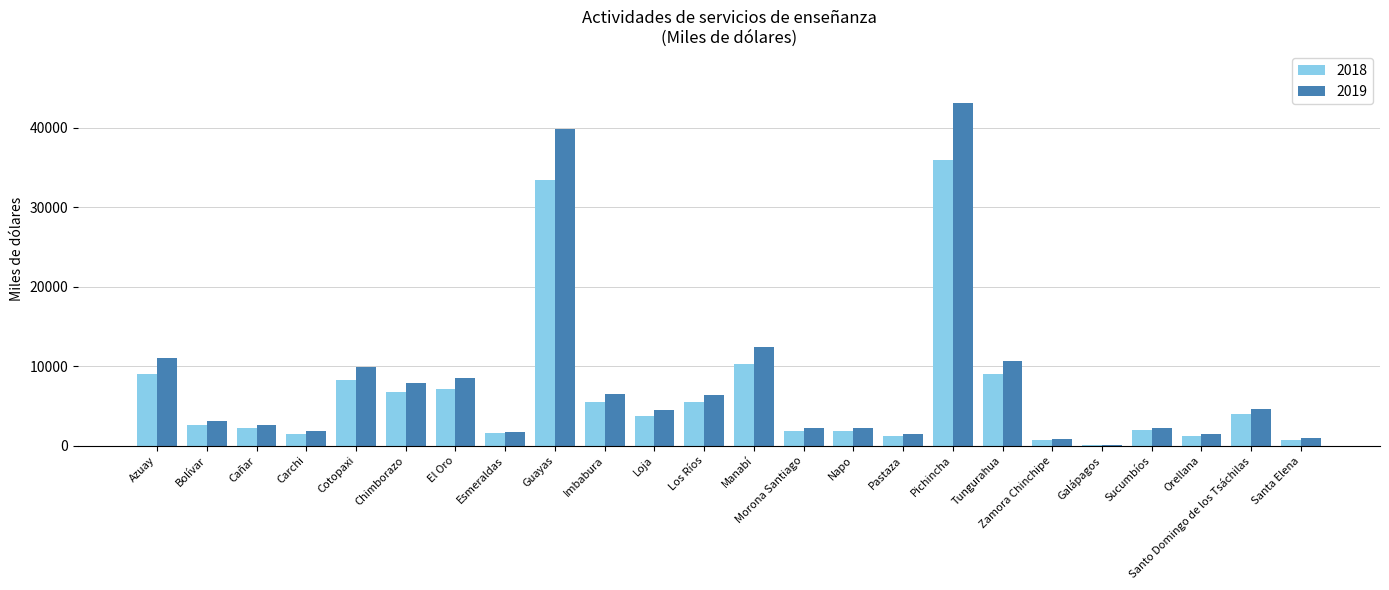

Are the bars horizontal?

No